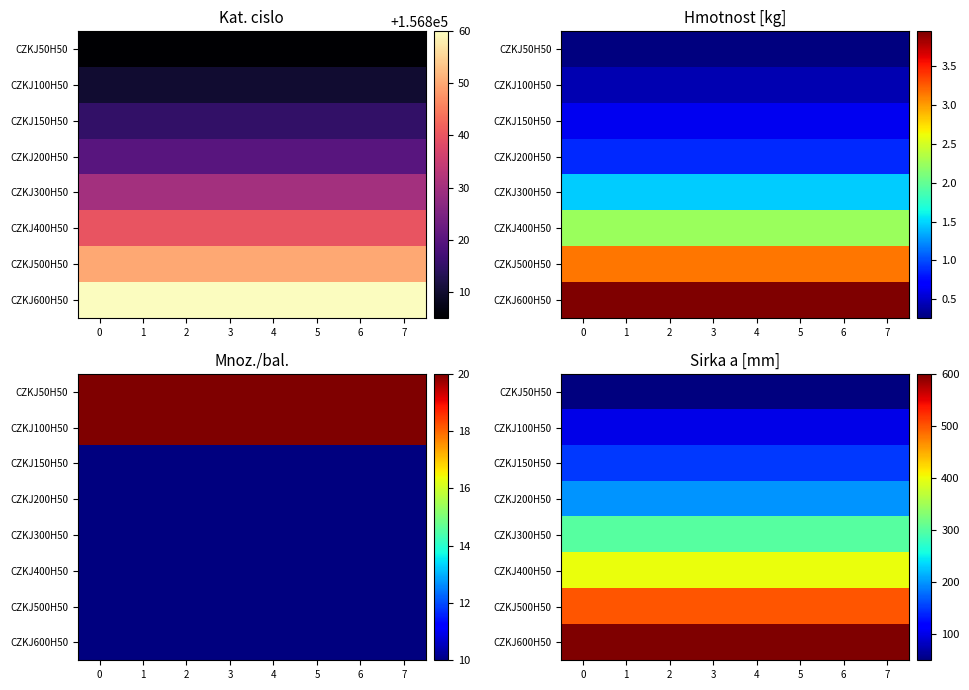

The CZKJ600H50 series shows 600 at 2. True or false?

True